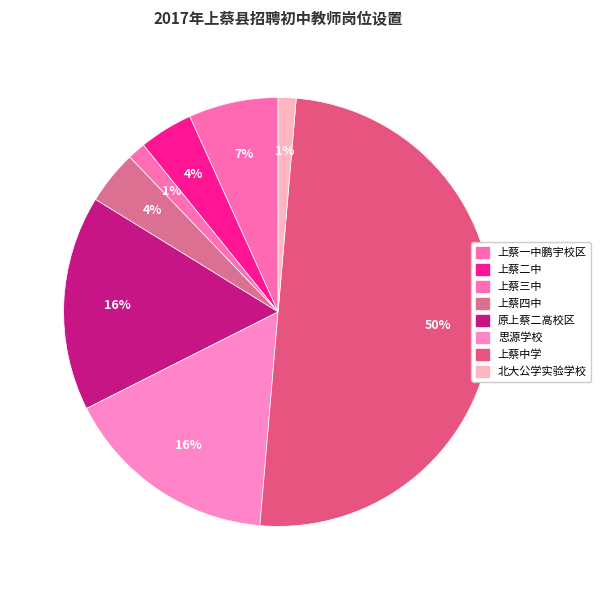

Rank the categories by value from highest to lowest.

上蔡中学, 原上蔡二高校区, 思源学校, 上蔡一中鹏宇校区, 上蔡二中, 上蔡四中, 上蔡三中, 北大公学实验学校